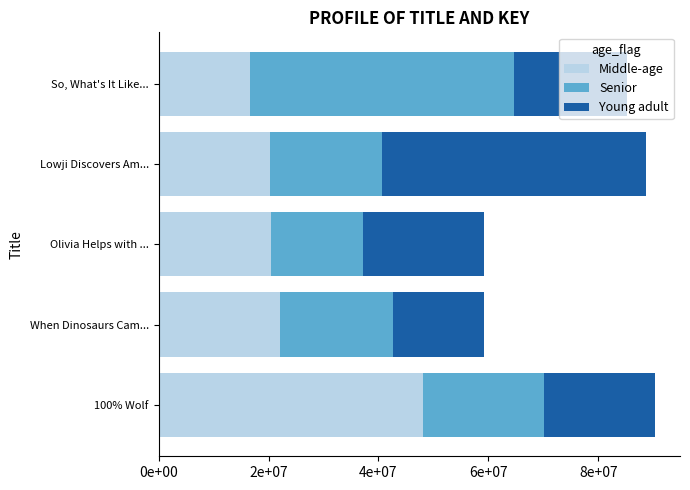

Which series has the largest range (max minus min)?

Middle-age